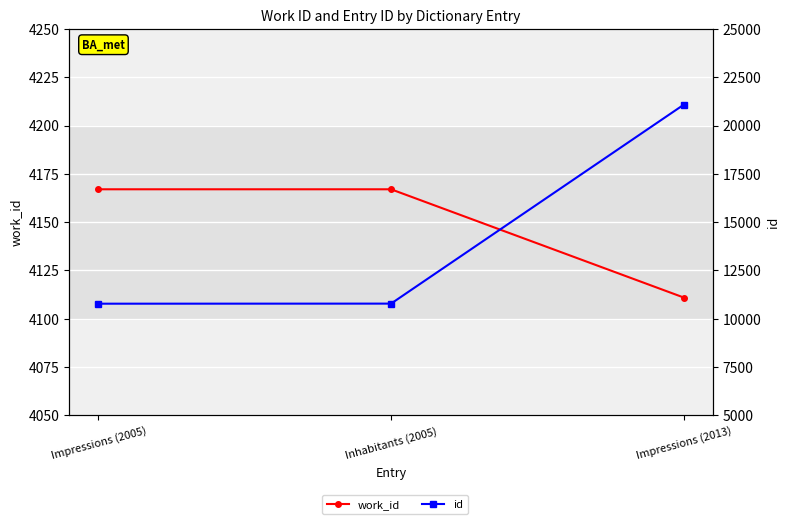

List the series in order of their overall mean, lowest first.

work_id, id